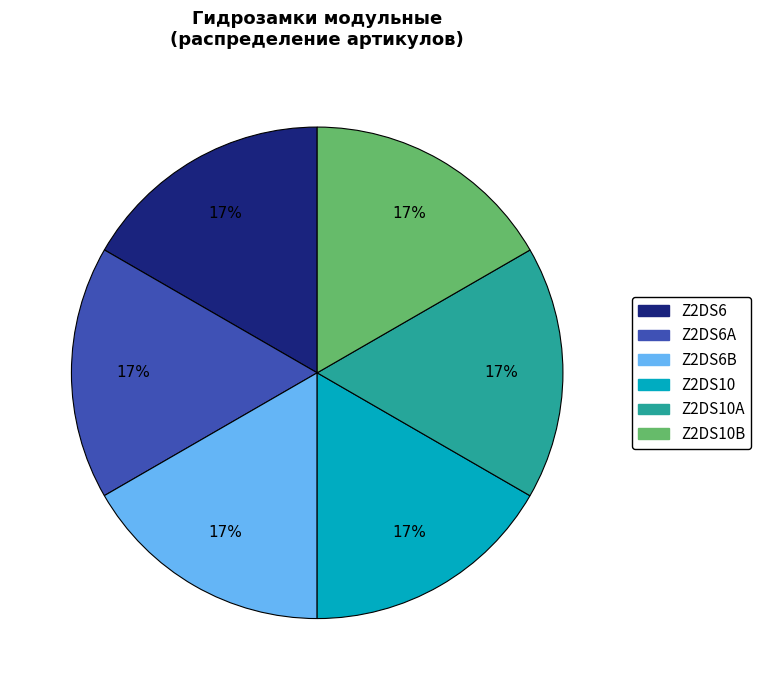

To the nearest percent, what is the average slice percentage?

17%